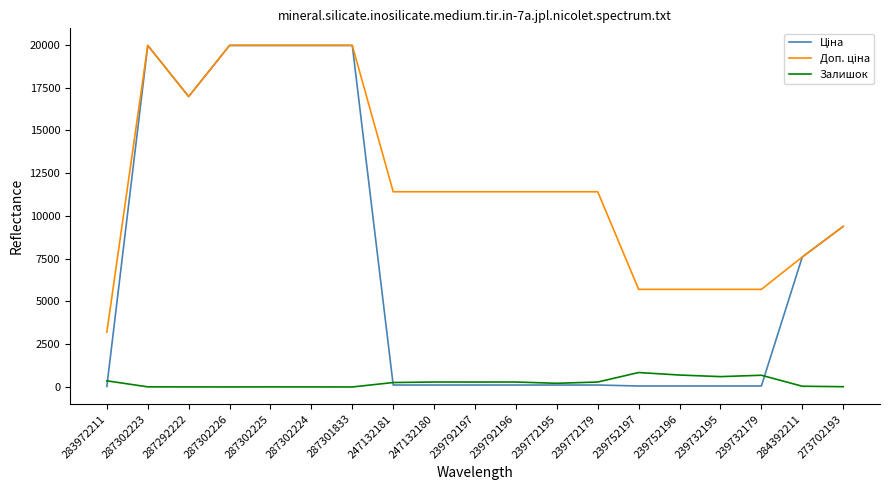

The Залишок series shows 1.0 at 287302226. True or false?

True